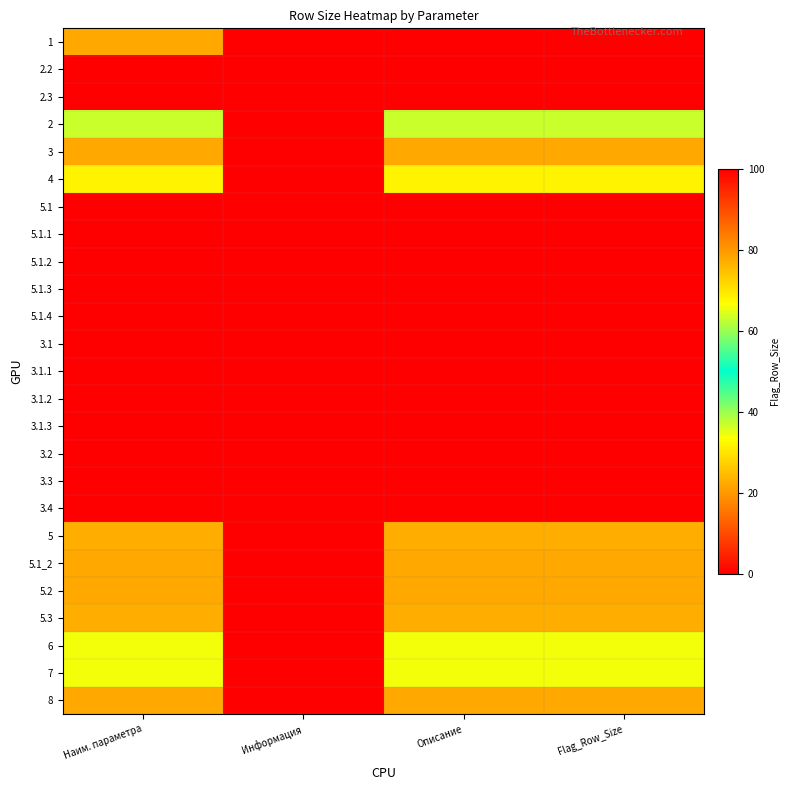

Reading left to right, extract all data points from this chart.

1: Наим. параметра=22	Информация=0	Описание=0	Flag_Row_Size=0
2.2: Наим. параметра=0	Информация=100	Описание=0	Flag_Row_Size=0
2.3: Наим. параметра=0	Информация=100	Описание=0	Flag_Row_Size=0
2: Наим. параметра=37	Информация=0	Описание=37	Flag_Row_Size=37
3: Наим. параметра=22	Информация=0	Описание=22	Flag_Row_Size=22
4: Наим. параметра=68	Информация=0	Описание=68	Flag_Row_Size=68
5.1: Наим. параметра=0	Информация=0	Описание=0	Flag_Row_Size=0
5.1.1: Наим. параметра=0	Информация=0	Описание=0	Flag_Row_Size=0
5.1.2: Наим. параметра=0	Информация=0	Описание=0	Flag_Row_Size=0
5.1.3: Наим. параметра=0	Информация=0	Описание=0	Flag_Row_Size=0
5.1.4: Наим. параметра=0	Информация=0	Описание=0	Flag_Row_Size=0
3.1: Наим. параметра=0	Информация=0	Описание=0	Flag_Row_Size=0
3.1.1: Наим. параметра=0	Информация=0	Описание=0	Flag_Row_Size=0
3.1.2: Наим. параметра=0	Информация=0	Описание=0	Flag_Row_Size=0
3.1.3: Наим. параметра=0	Информация=0	Описание=0	Flag_Row_Size=0
3.2: Наим. параметра=0	Информация=0	Описание=0	Flag_Row_Size=0
3.3: Наим. параметра=0	Информация=0	Описание=0	Flag_Row_Size=0
3.4: Наим. параметра=0	Информация=0	Описание=0	Flag_Row_Size=0
5: Наим. параметра=23	Информация=0	Описание=23	Flag_Row_Size=23
5.1_2: Наим. параметра=22	Информация=0	Описание=22	Flag_Row_Size=22
5.2: Наим. параметра=22	Информация=0	Описание=22	Flag_Row_Size=22
5.3: Наим. параметра=23	Информация=0	Описание=23	Flag_Row_Size=23
6: Наим. параметра=34	Информация=0	Описание=34	Flag_Row_Size=34
7: Наим. параметра=34	Информация=0	Описание=34	Flag_Row_Size=34
8: Наим. параметра=22	Информация=0	Описание=22	Flag_Row_Size=22